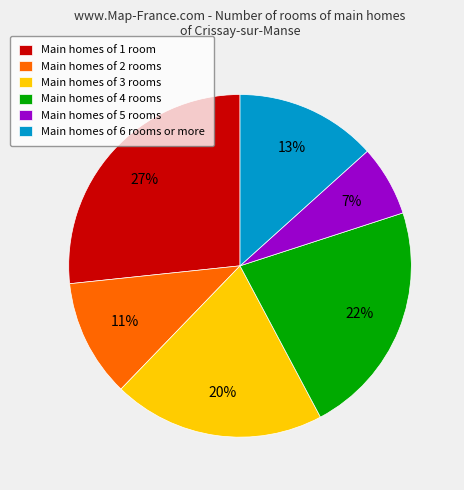

Is the sum of Main homes of 1 room and Main homes of 5 rooms greater than half?

No